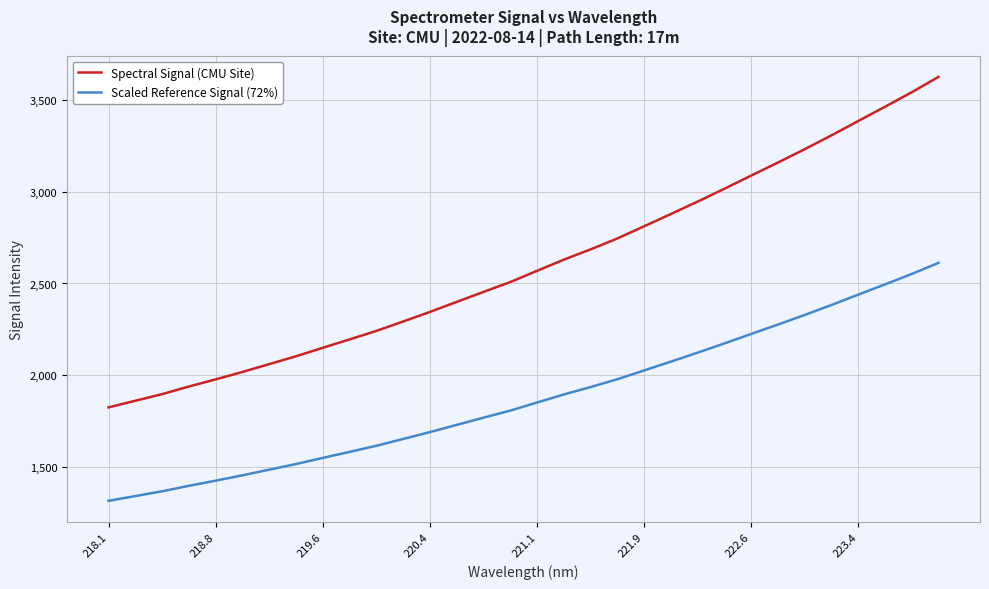

Which series has the largest range (max minus min)?

Spectral Signal (CMU Site)